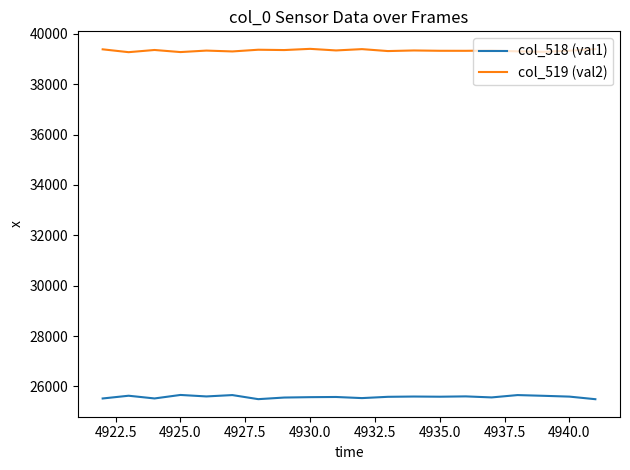

List the series in order of their peak value, highest first.

col_519 (val2), col_518 (val1)